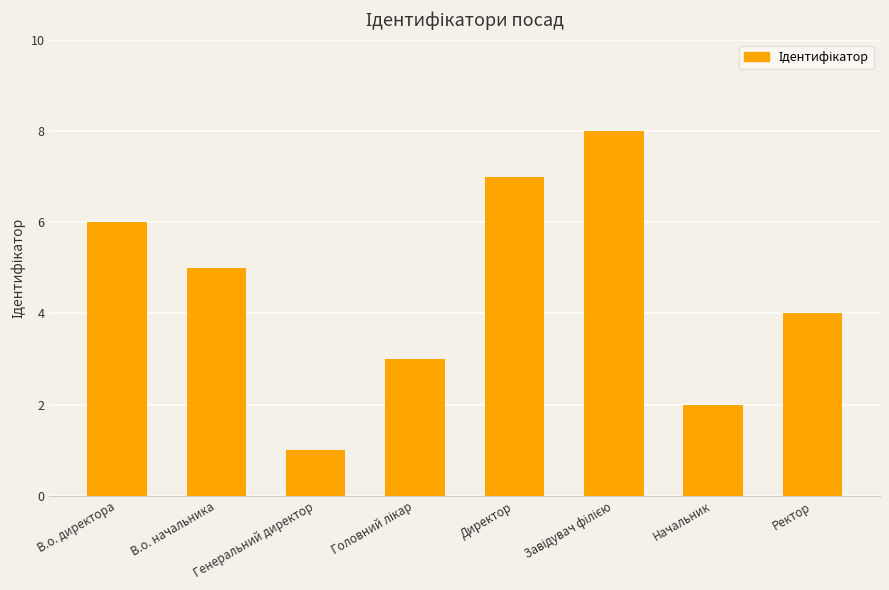

Does the chart contain stacked bars?

No